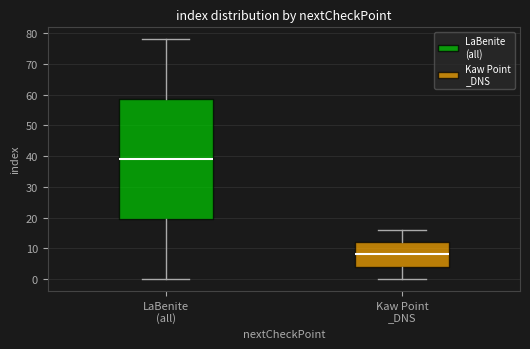

Comparing the boxes themselves (not the whiskers), which one is the tallest?

LaBenite (all)